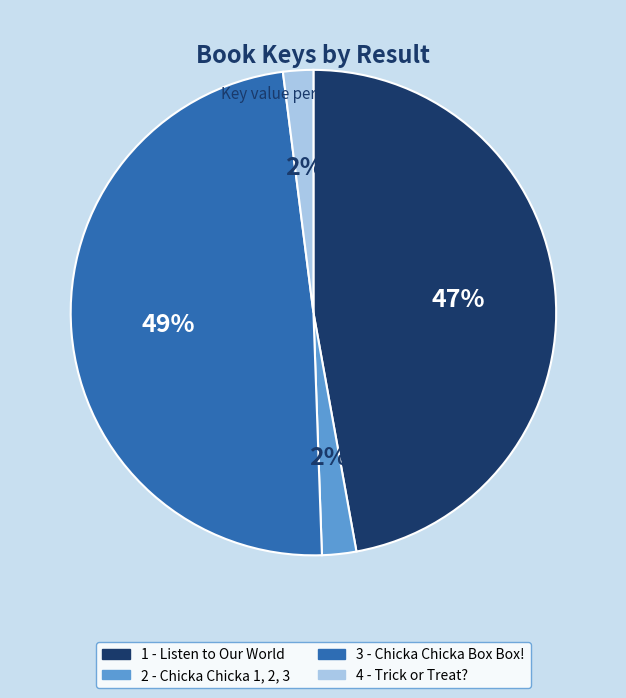

Combined, do 4 - Trick or Treat? and 3 - Chicka Chicka Box Box! account for over 50%?

Yes